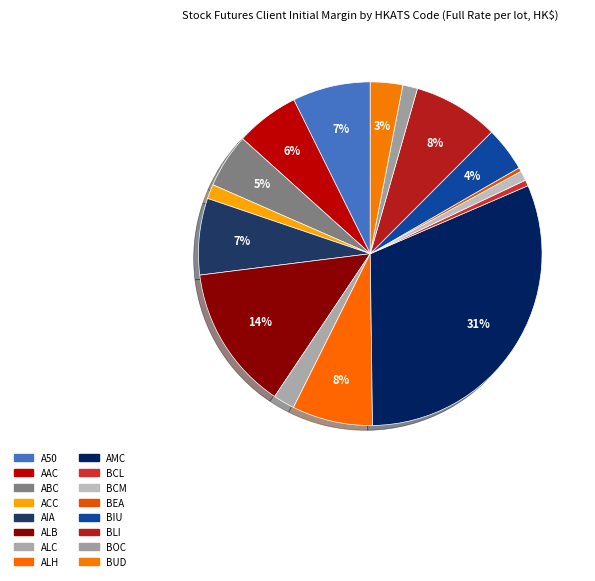

How many segments does this pie chart have?

16